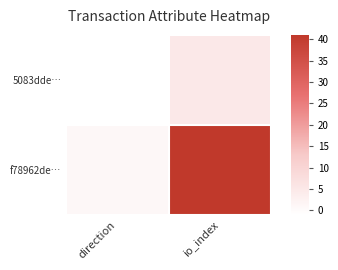

At how many categories does at least one series exceed 29?

1